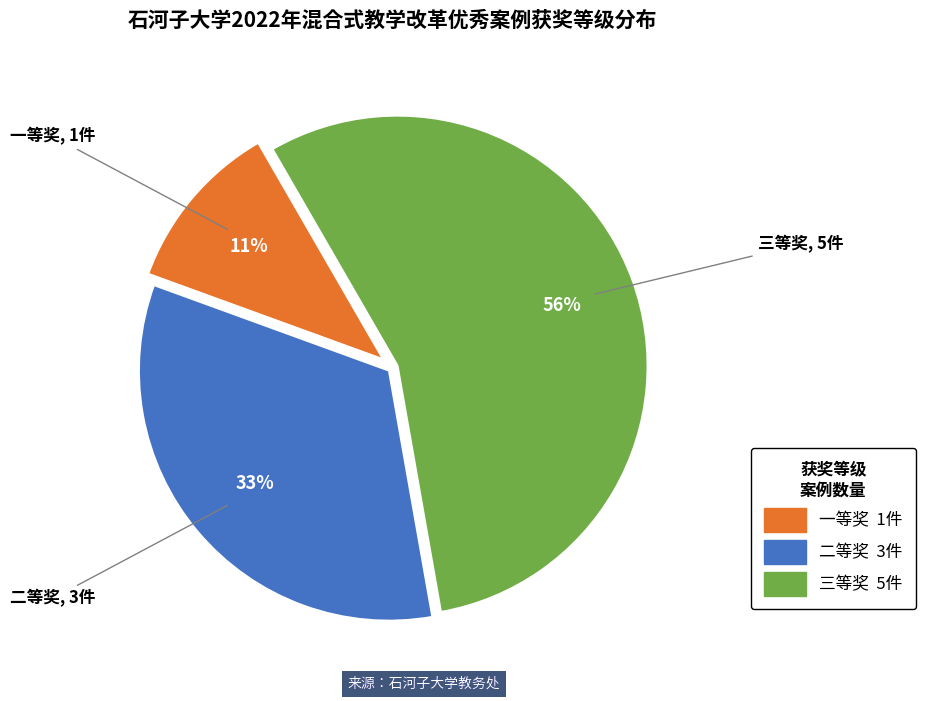

Rank the categories by value from highest to lowest.

三等奖, 二等奖, 一等奖